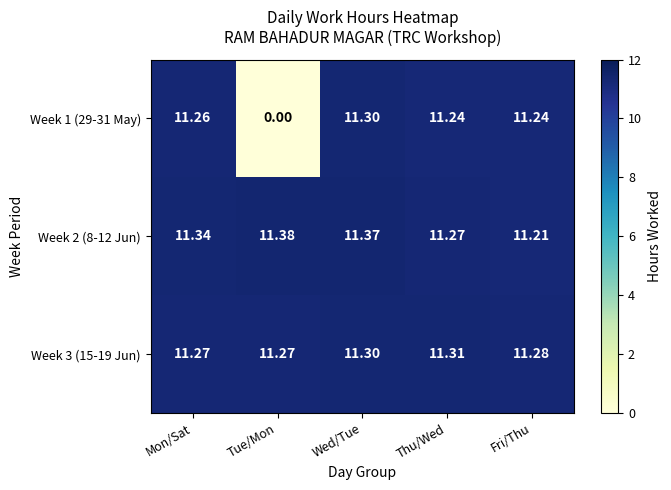

What is the spread (max minus min) of values at Thu/Wed?

0.1